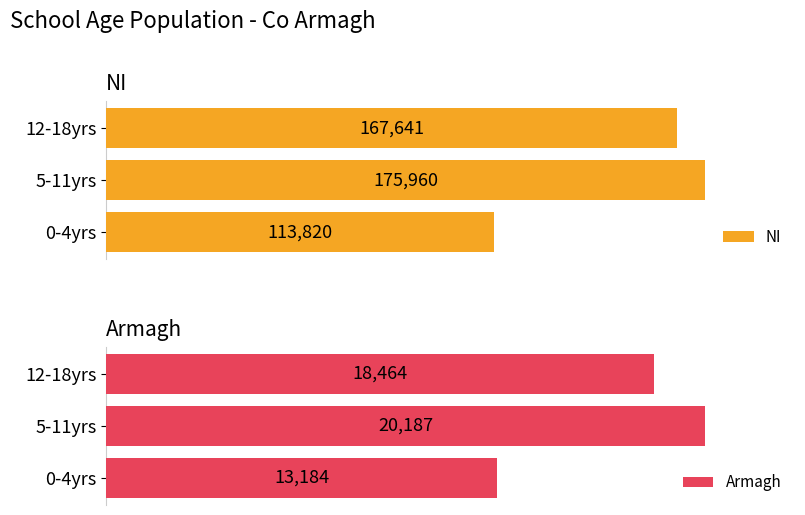

The Armagh series shows 13184 at 0. True or false?

True